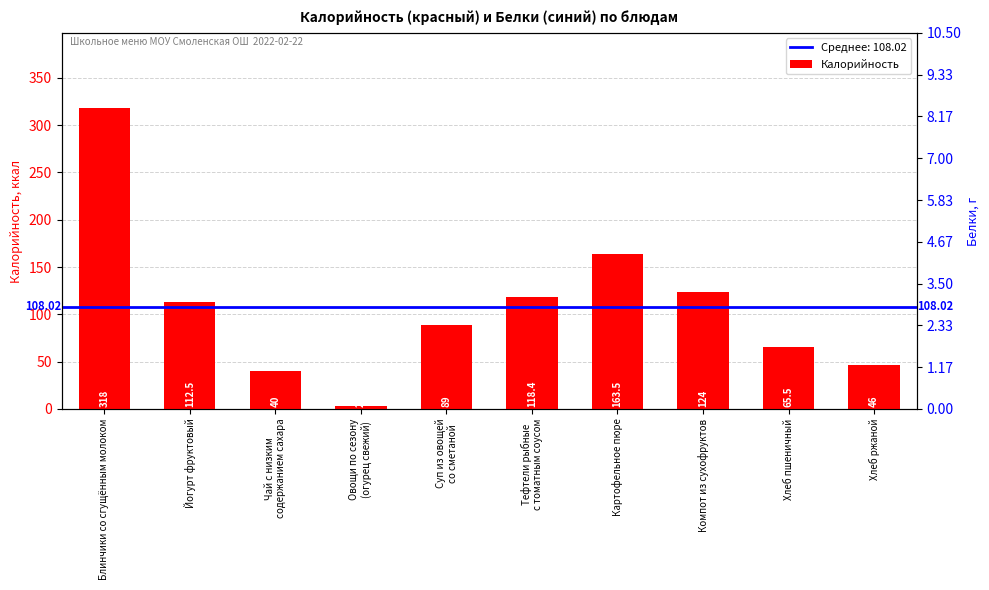

What is the value of the 5th bar from the left?

89.0